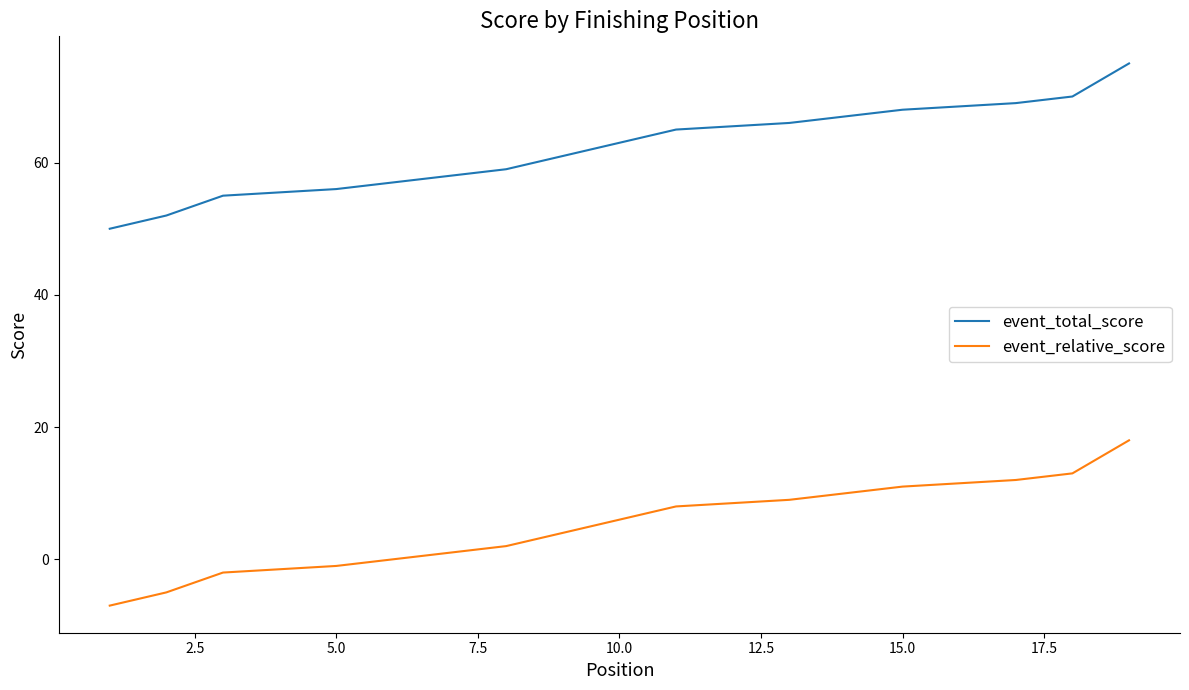

The event_total_score series shows 20 at 15.0. True or false?

False